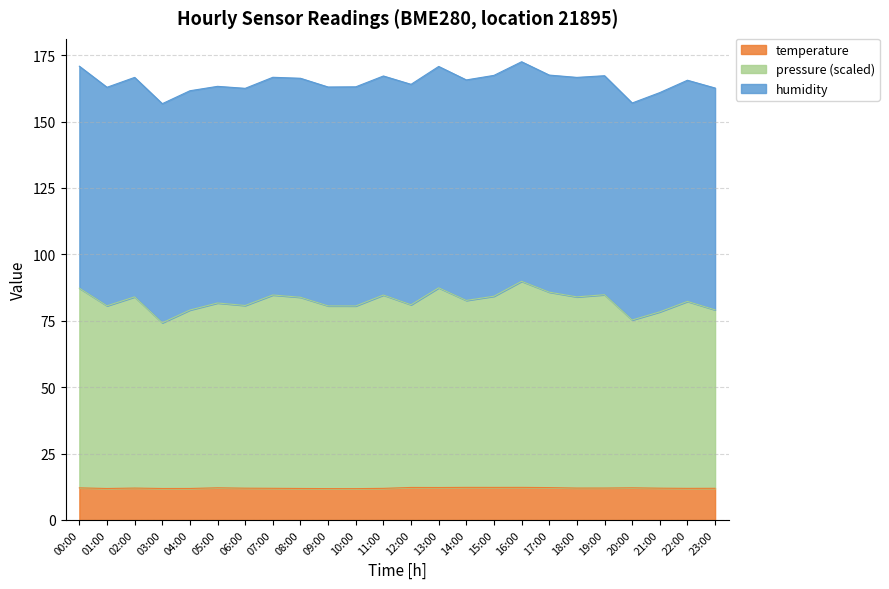

The temperature series shows 11.8 at 01:00. True or false?

True